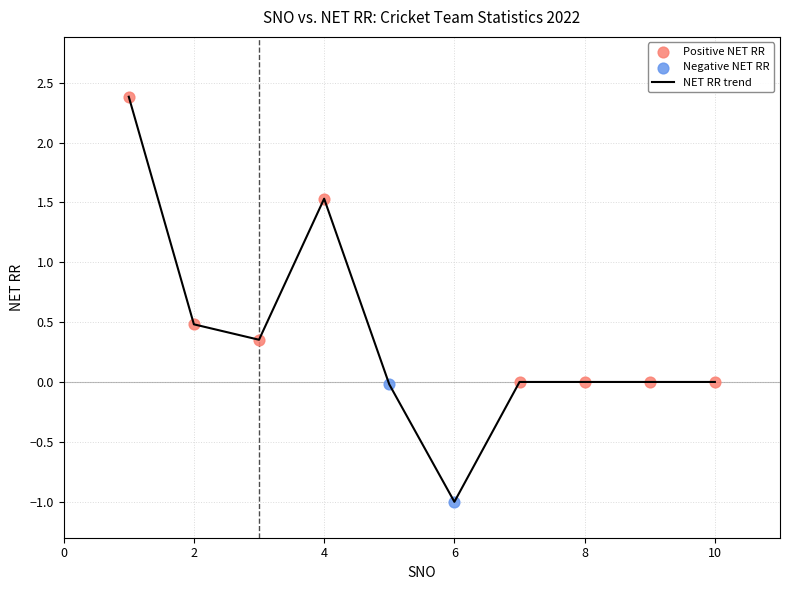

What is the minimum value shown in the chart?

-1.0